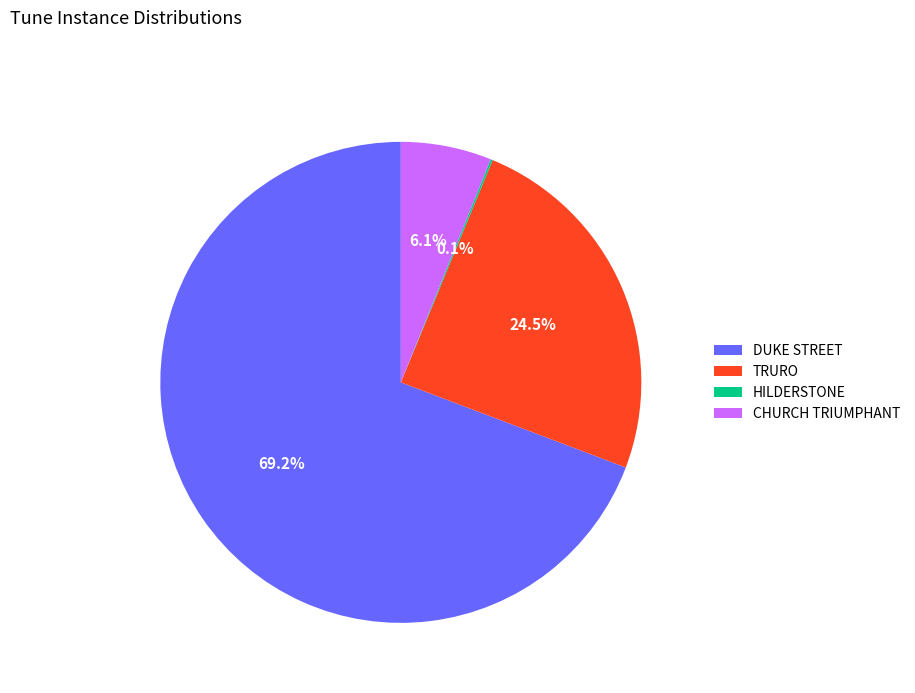

What percentage is NOT represented by CHURCH TRIUMPHANT?

93.9%